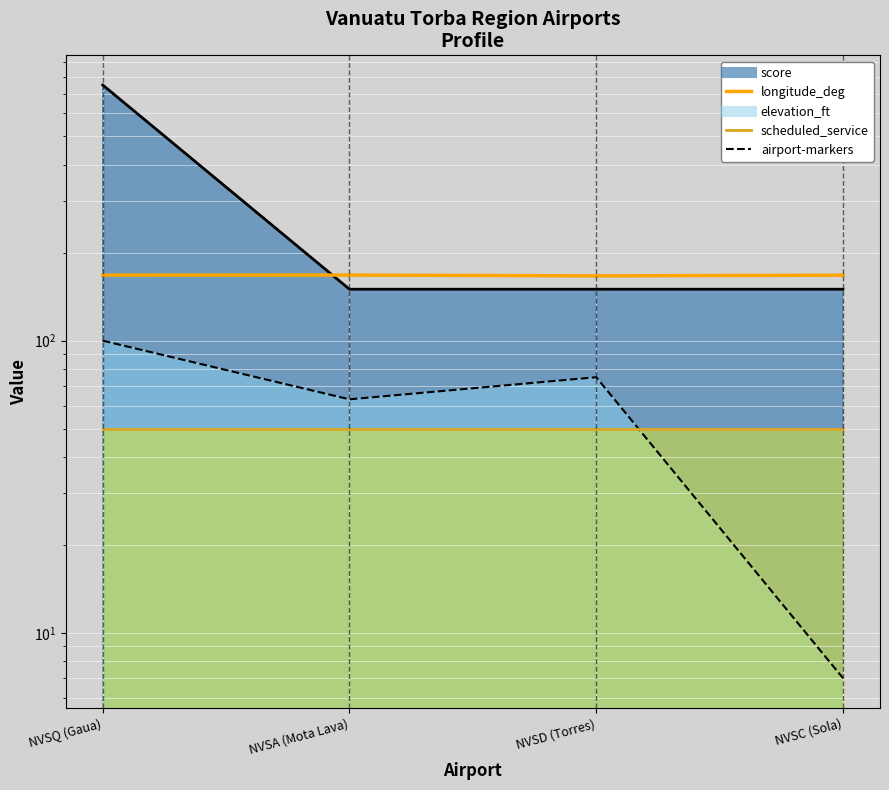

How many interior local peaks (higher than both neighbors) does the data have?

1